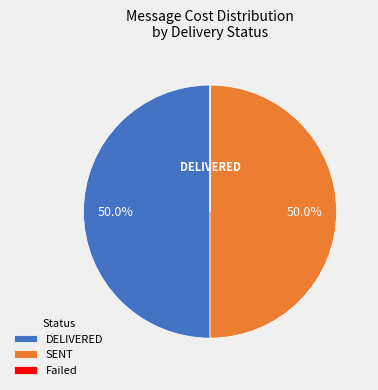

To the nearest percent, what is the average slice percentage?

33%